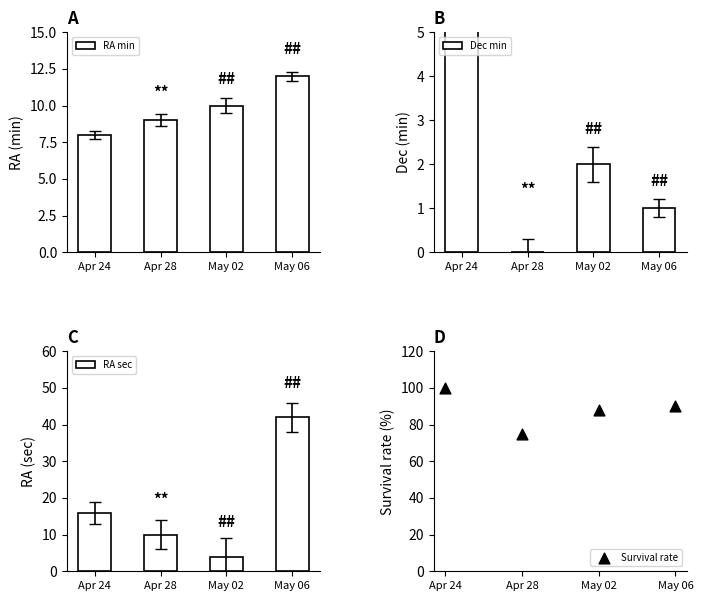

What are all the series names shown in the legend?

RA min, Dec min, RA sec, Survival rate